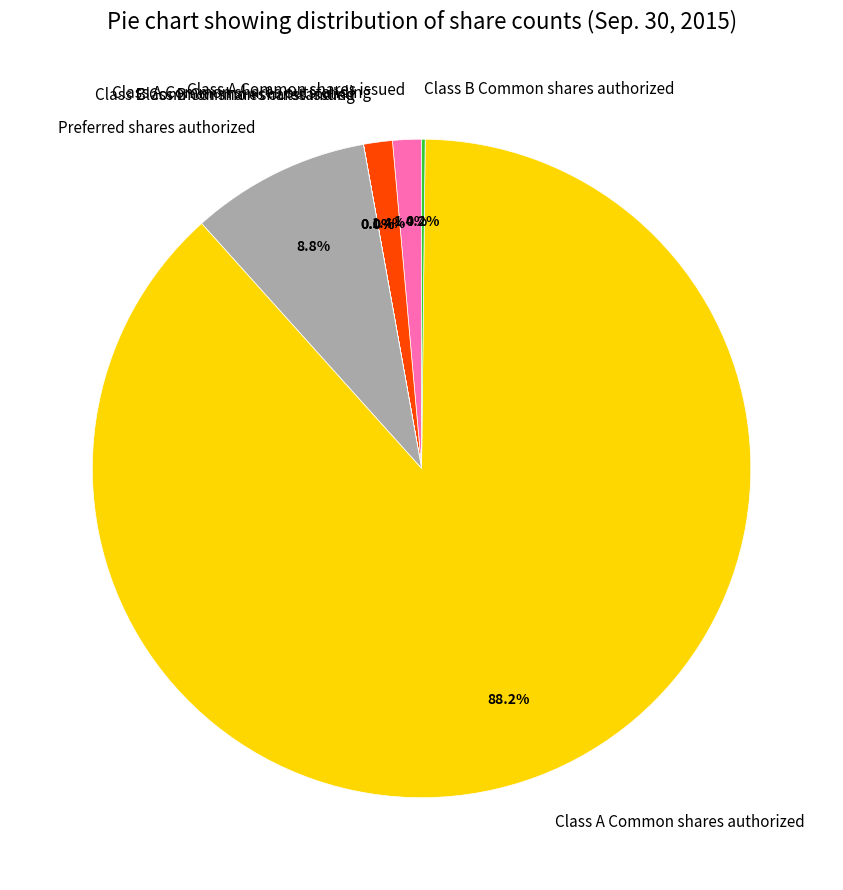

What is the largest slice in the pie chart?

Class A Common shares authorized